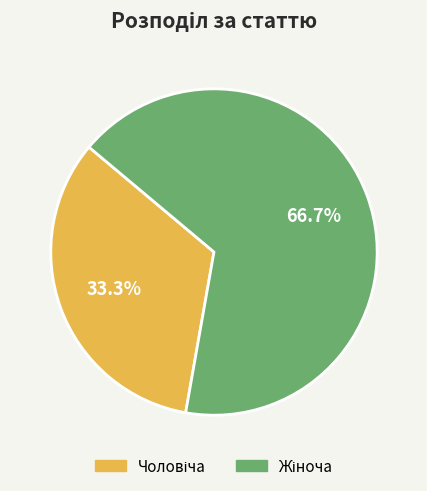

Is there a majority slice in this chart?

Yes